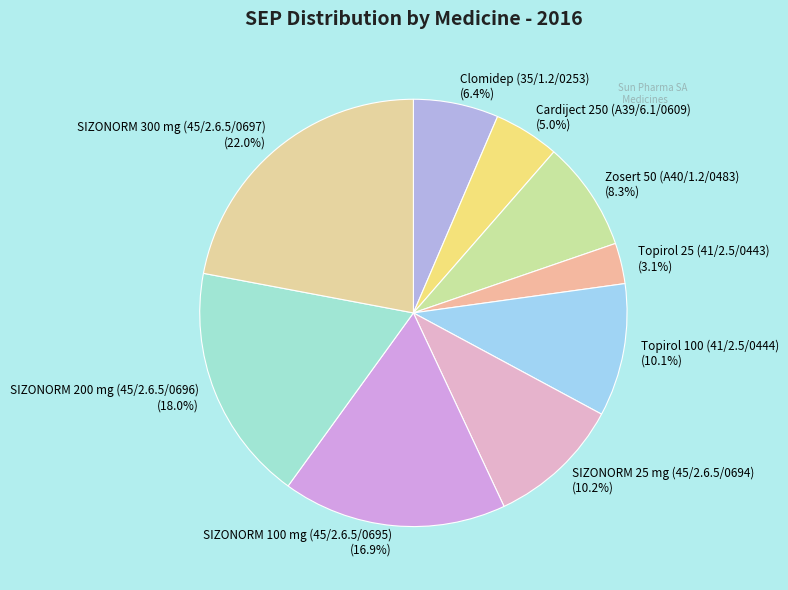

To the nearest percent, what portion does Cardiject 250 (A39/6.1/0609) represent?

5%